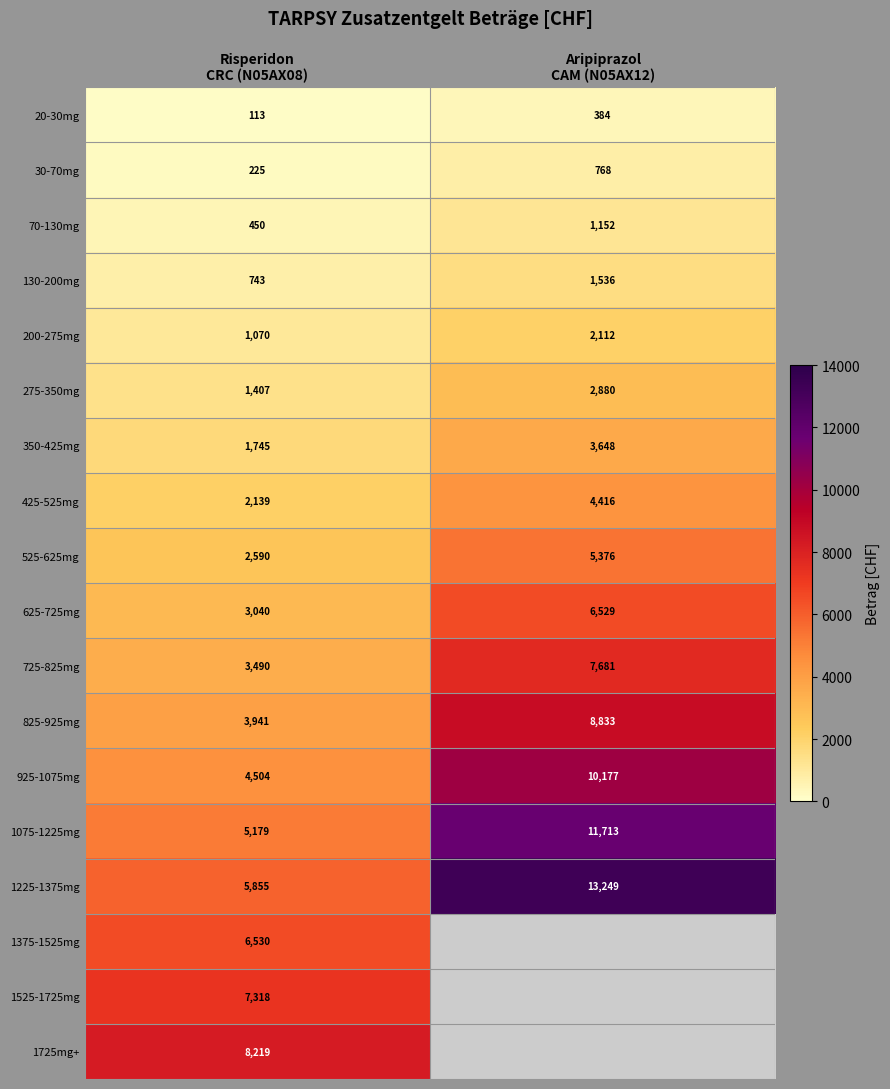

What is the lowest value of the 200-275mg series?

1070